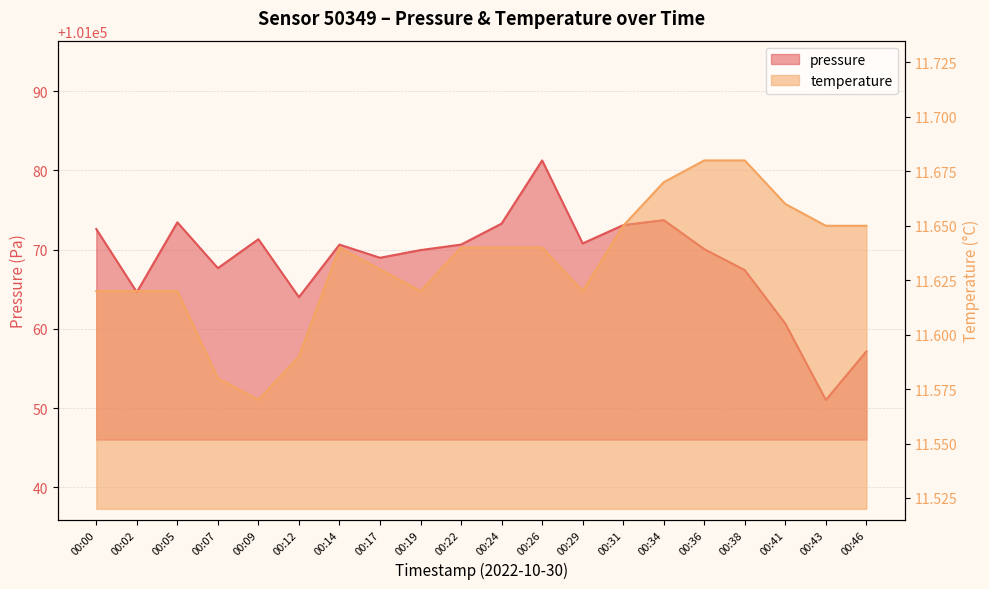

Reading right to left, what are all the values shown in this chart?

pressure: 00:46=101057.2	00:43=101051.0	00:41=101060.7	00:38=101067.4	00:36=101070.1	00:34=101073.7	00:31=101073.1	00:29=101070.8	00:26=101081.2	00:24=101073.3	00:22=101070.6	00:19=101069.9	00:17=101069.0	00:14=101070.6	00:12=101064.0	00:09=101071.3	00:07=101067.7	00:05=101073.4	00:02=101064.6	00:00=101072.6
temperature: 00:46=11.7	00:43=11.7	00:41=11.7	00:38=11.7	00:36=11.7	00:34=11.7	00:31=11.7	00:29=11.6	00:26=11.6	00:24=11.6	00:22=11.6	00:19=11.6	00:17=11.6	00:14=11.6	00:12=11.6	00:09=11.6	00:07=11.6	00:05=11.6	00:02=11.6	00:00=11.6